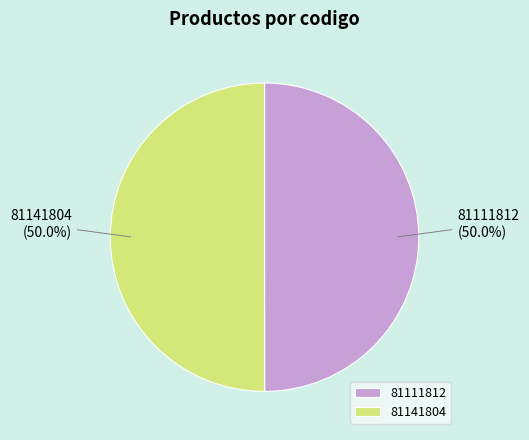

How much of the chart is everything except 81141804?

50.0%